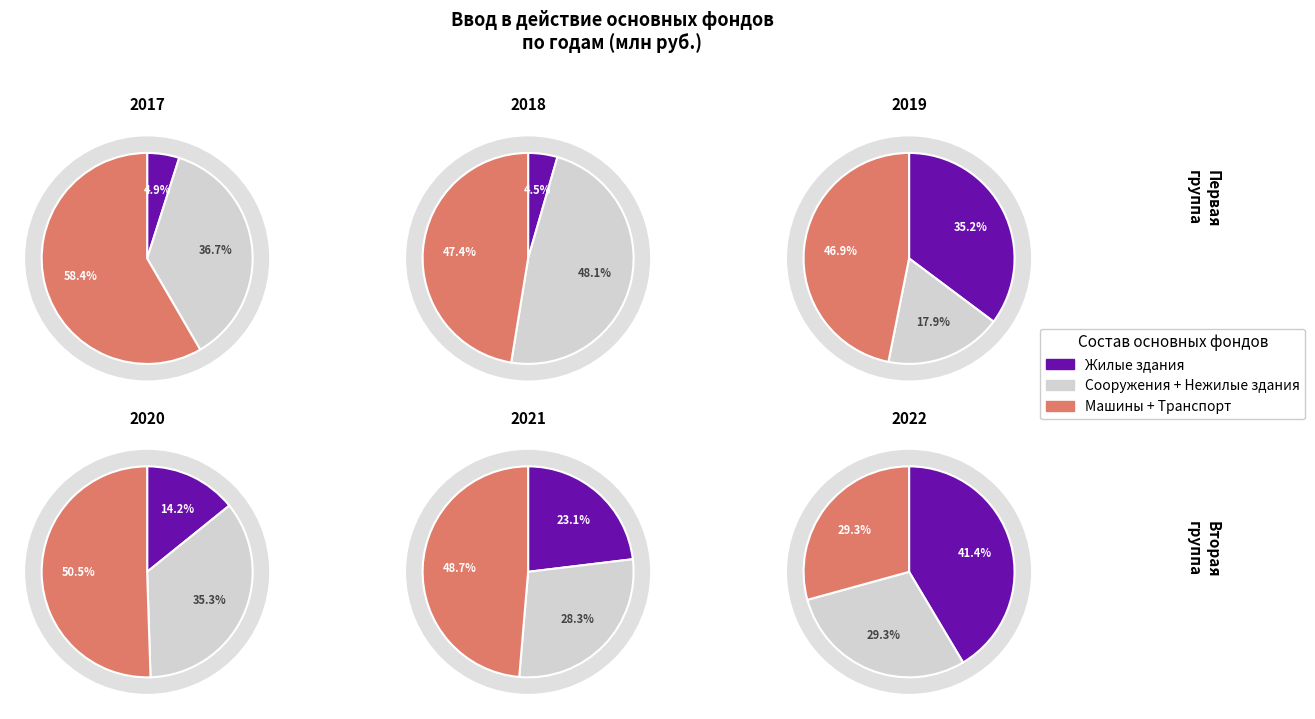

How much of the chart is everything except 2022?

49.7%